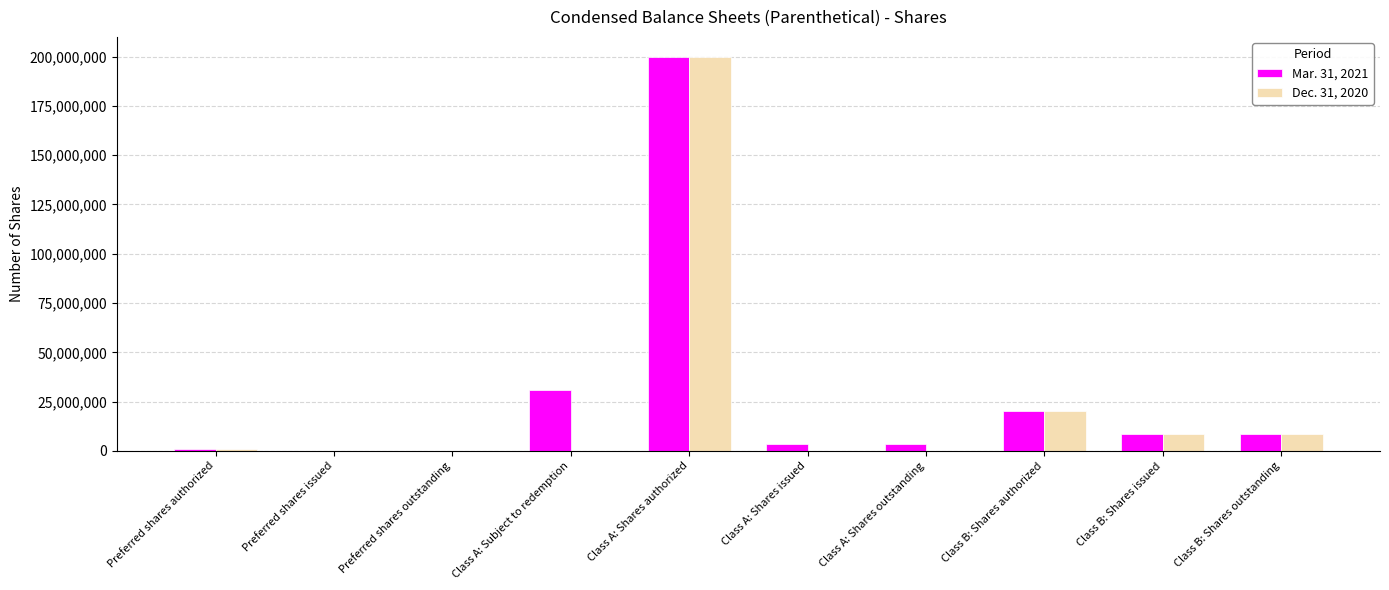

The Mar. 31, 2021 series shows 20000000 at Class B: Shares authorized. True or false?

True